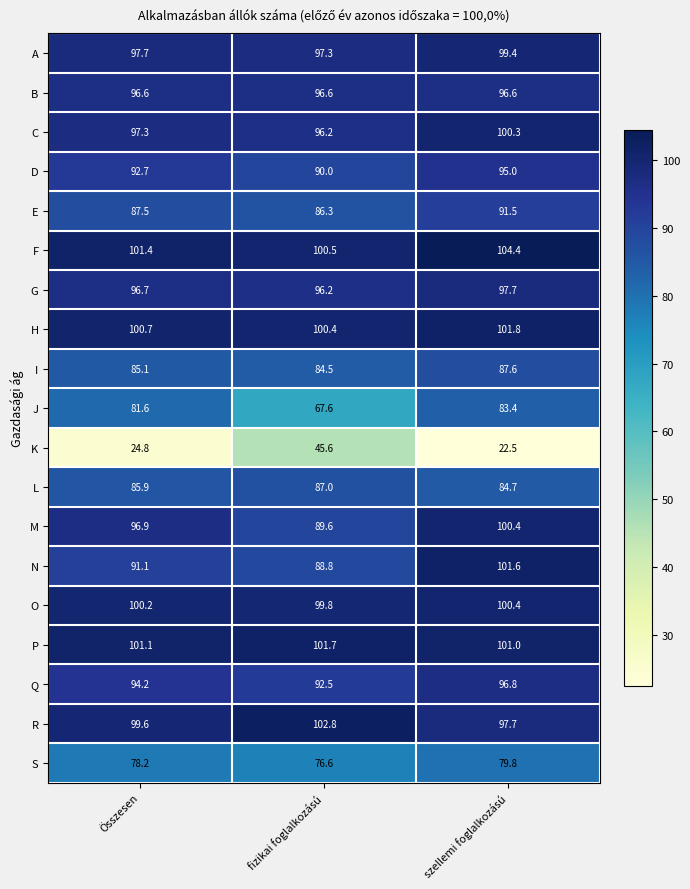

What is the difference between the maximum and second lowest values in the K series?

20.8